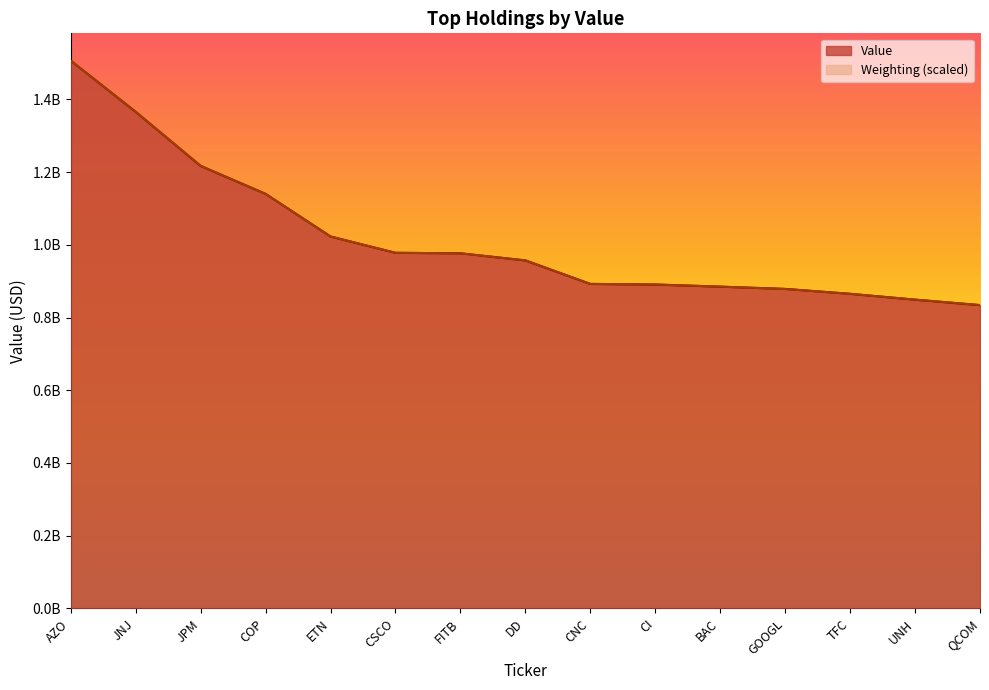

Reading right to left, list all the values displayed in this chart.

Value: 833924000.0	849010000.0	865156000.0	878654000.0	884748000.0	890638000.0	892241000.0	956883000.0	976563000.0	977755000.0	1022622000.0	1139830000.0	1216642000.0	1365323000.0	1505983000.0
Weighting: 834351110.8	849294712.8	865068514.9	878351716.6	884993317.5	890804718.3	892465118.5	957220727.1	976315329.7	977975729.9	1022806535.8	1139864751.4	1217073361.6	1365679181.4	1505983000.0